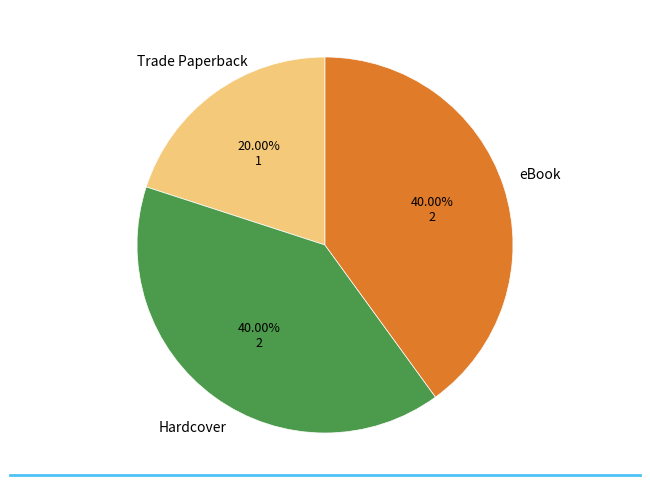

Is there any slice that represents more than half of the pie?

No